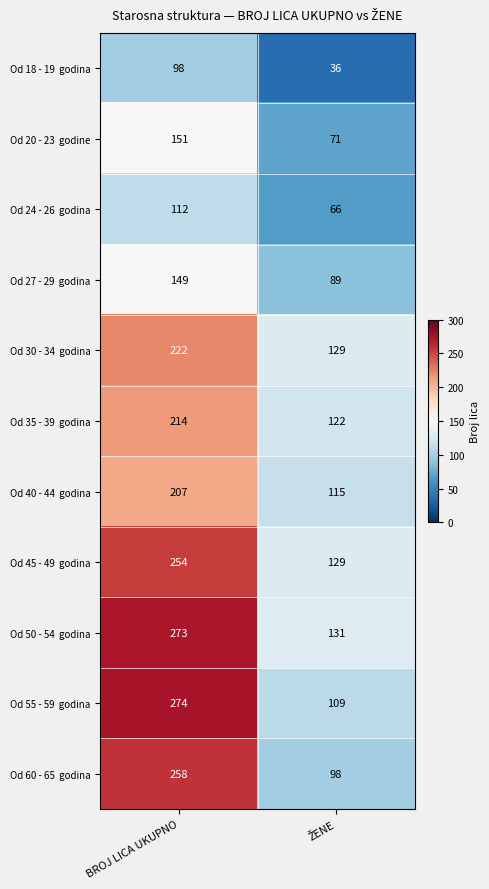

What is the maximum value shown in the chart?

274